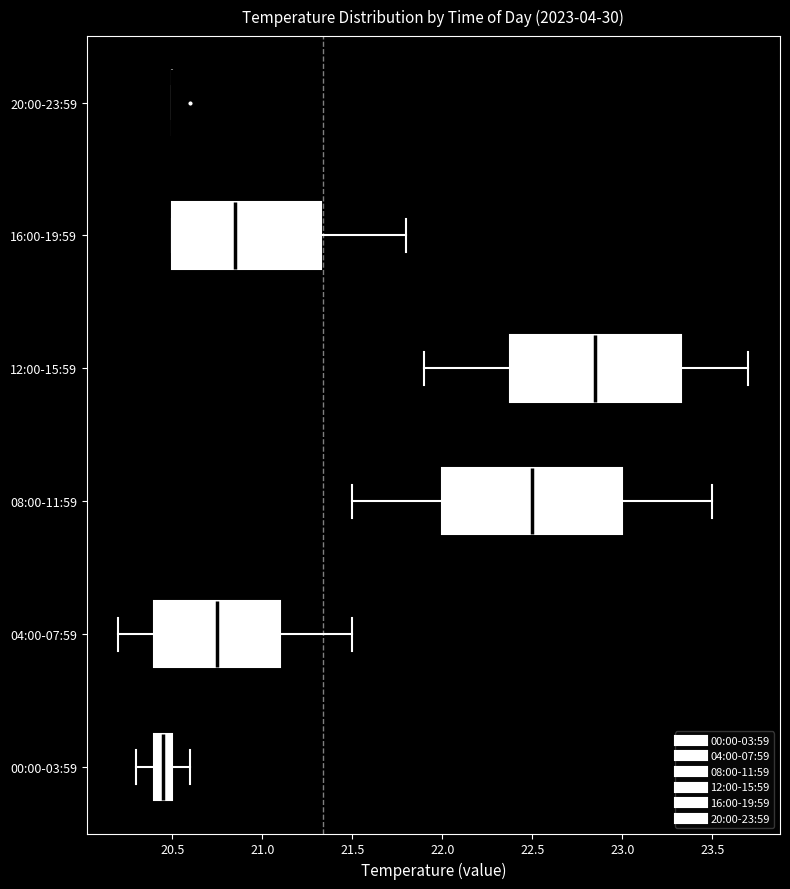

Which box is the widest, from its left edge to its right edge?

08:00-11:59